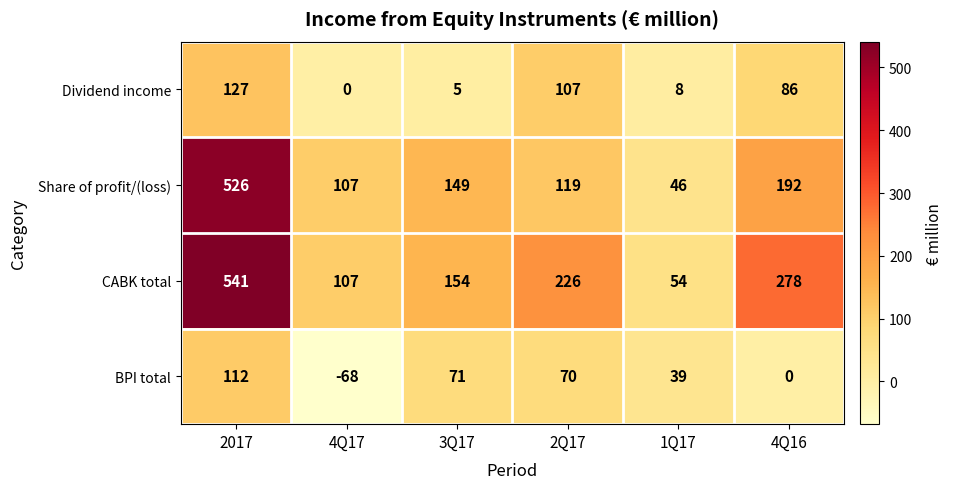

Where does the Share of profit/(loss) series first go above 149?

2017